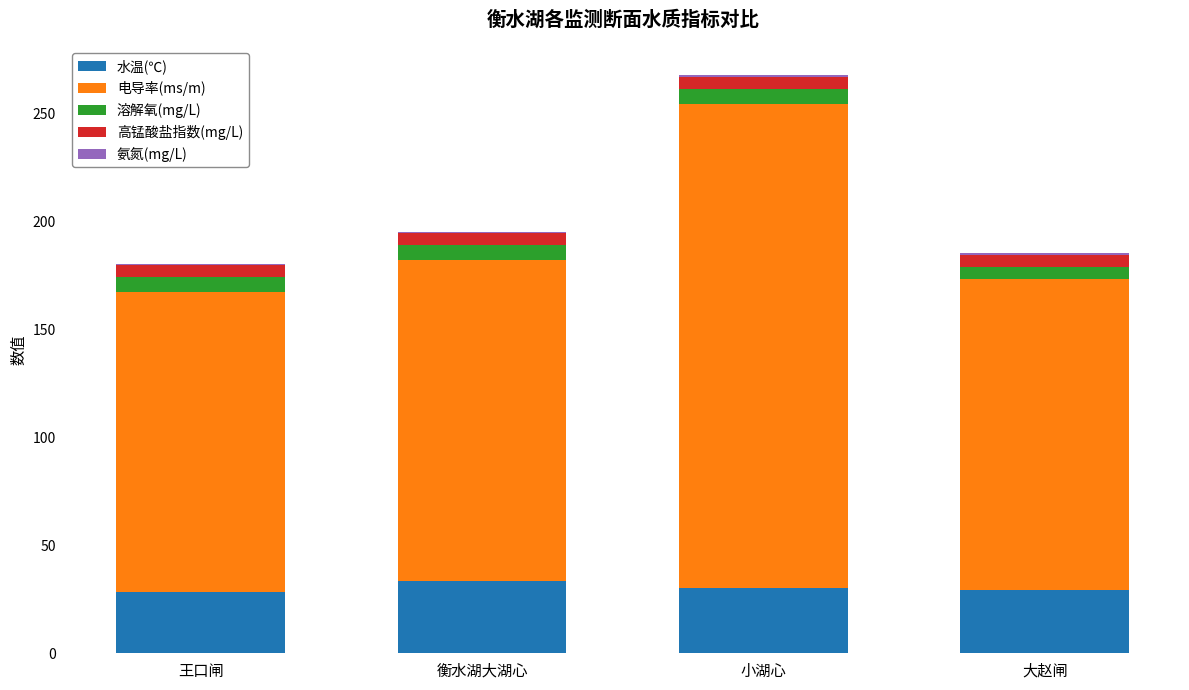

What is the total value across all series at 衡水湖大湖心?

195.3